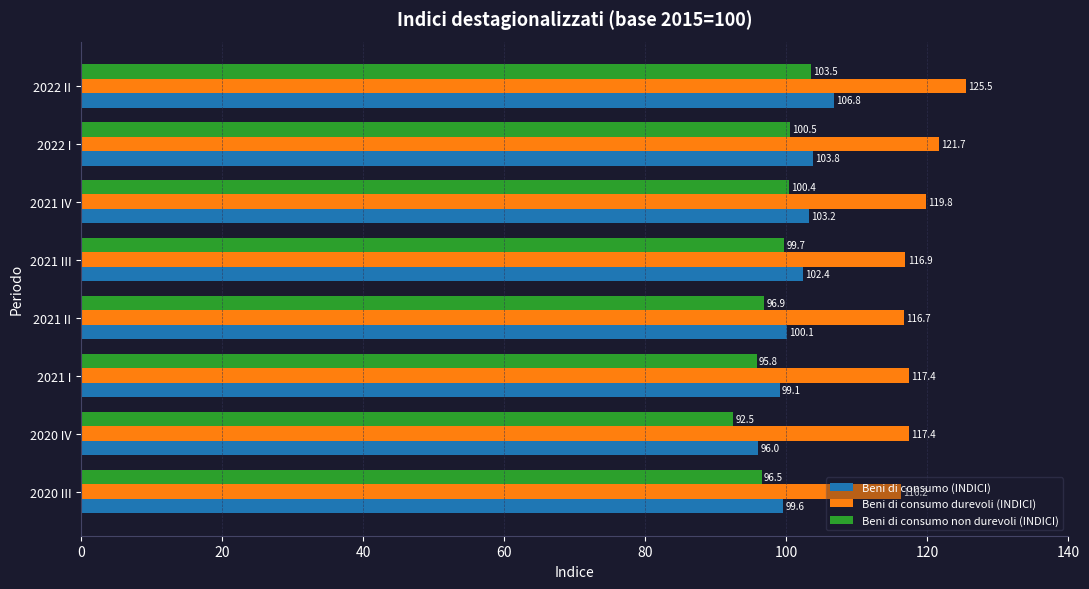

Which label corresponds to the smallest value in the chart?

2020 IV